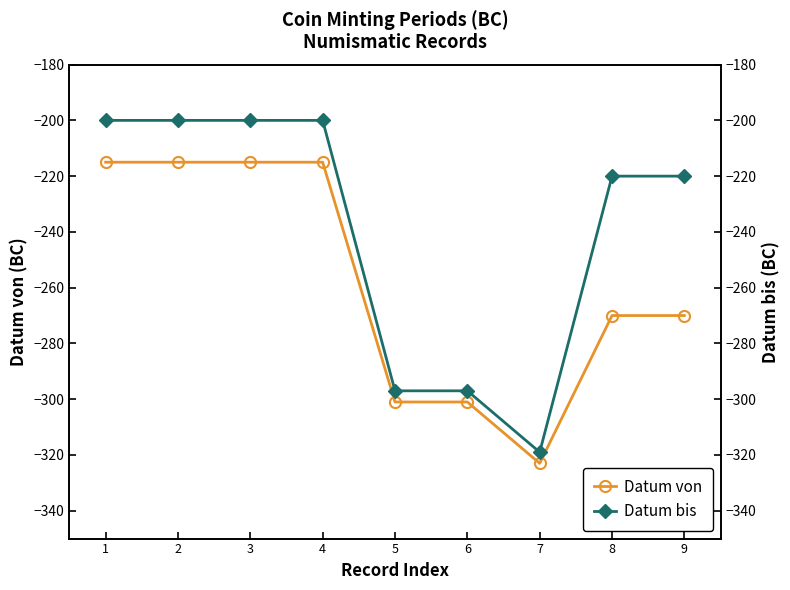

How many values in the Datum von series exceed -270?

4